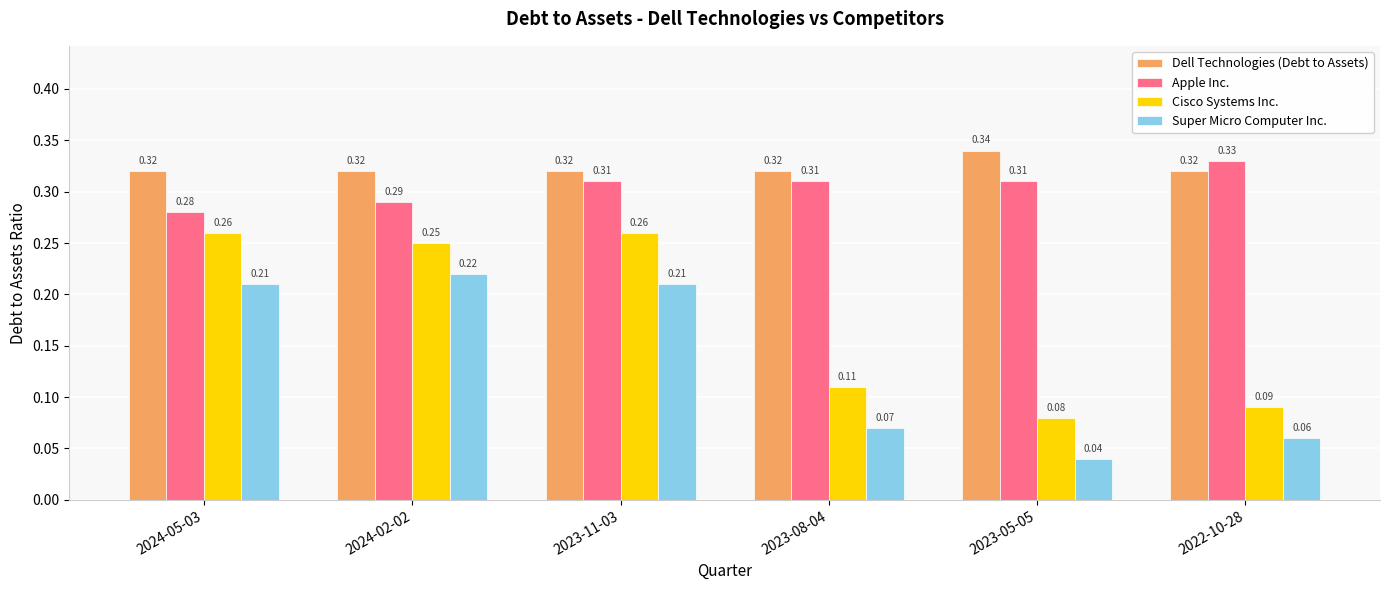

Which series has the largest total across all categories?

Dell Technologies (Debt to Assets)